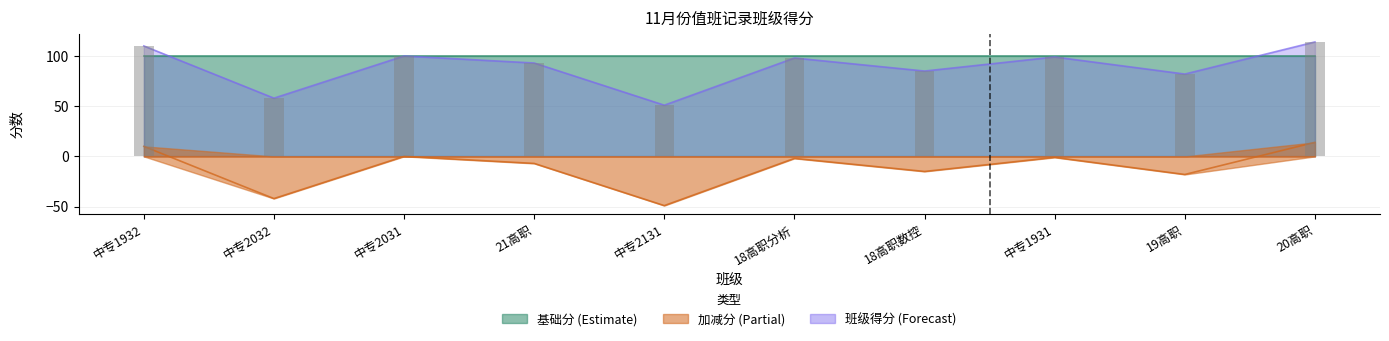

What is the greatest value displayed?

114